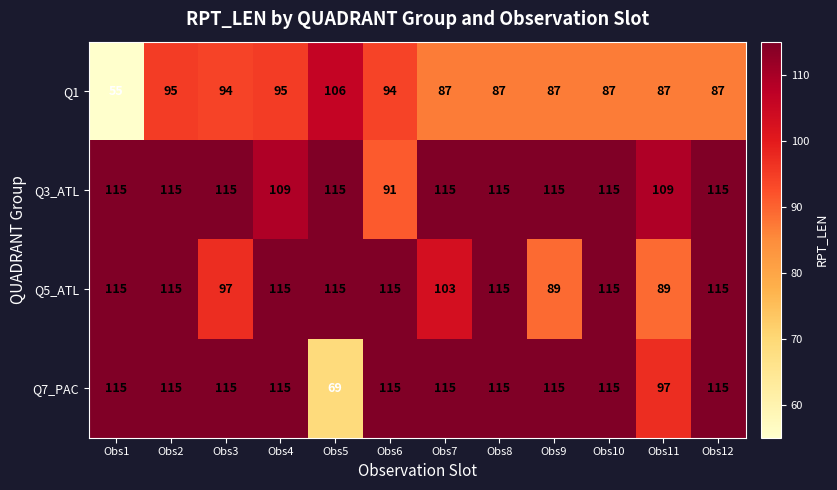

At which label is Q7_PAC closest to 92?

Obs11